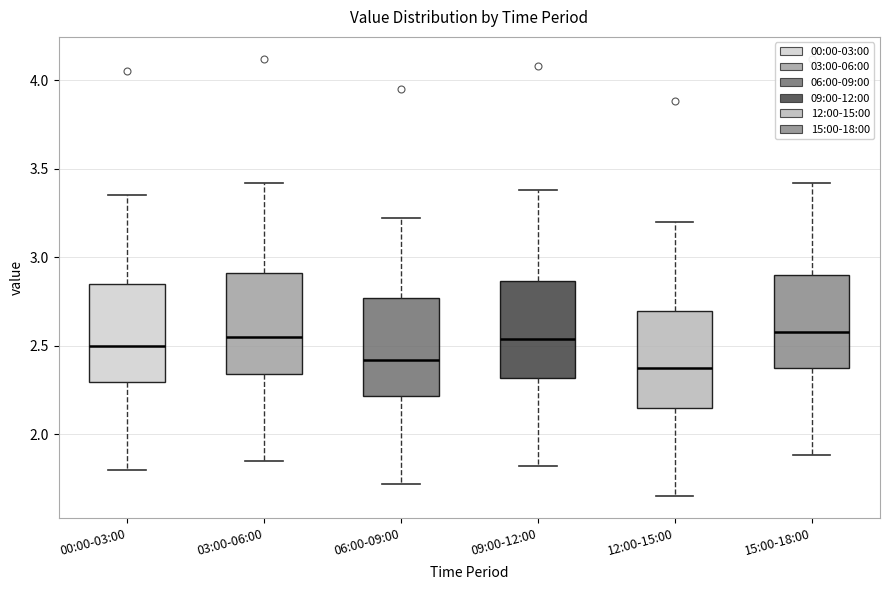

Where does the median line of the box for 00:00-03:00 sit on the y-axis? The values are not printed on the chart, so give them approximately, as read against the axis.

2.50